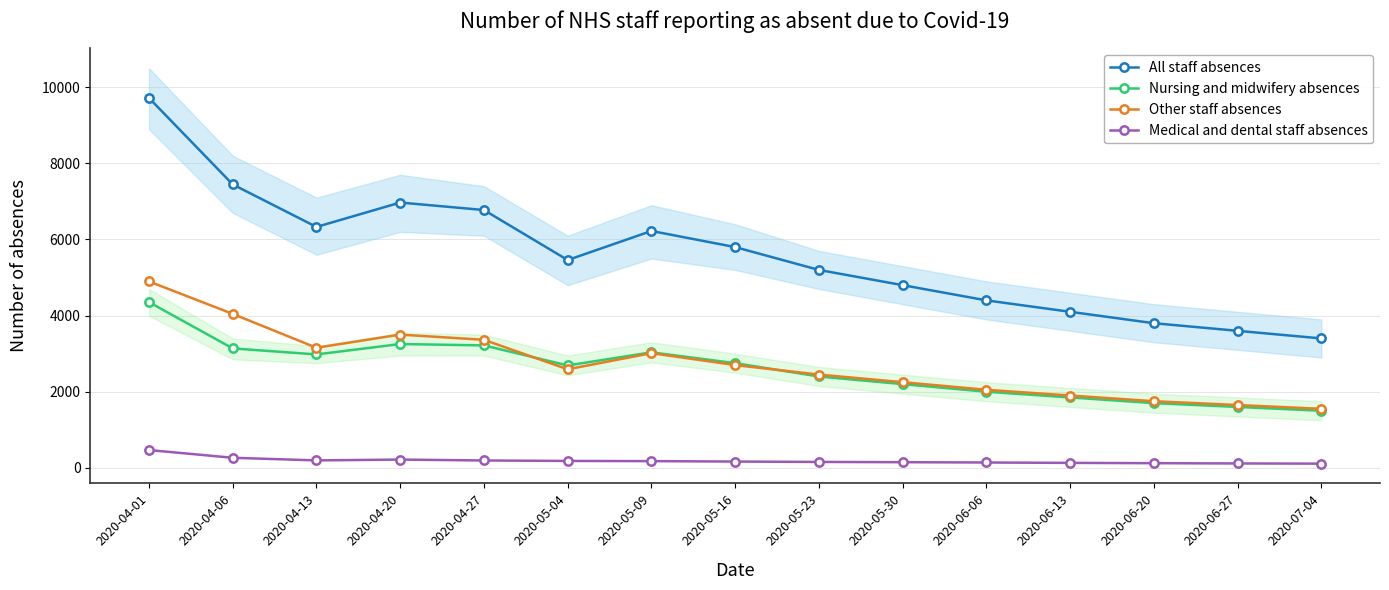

At which category does Medical and dental staff absences reach its first local valley?

2020-04-13